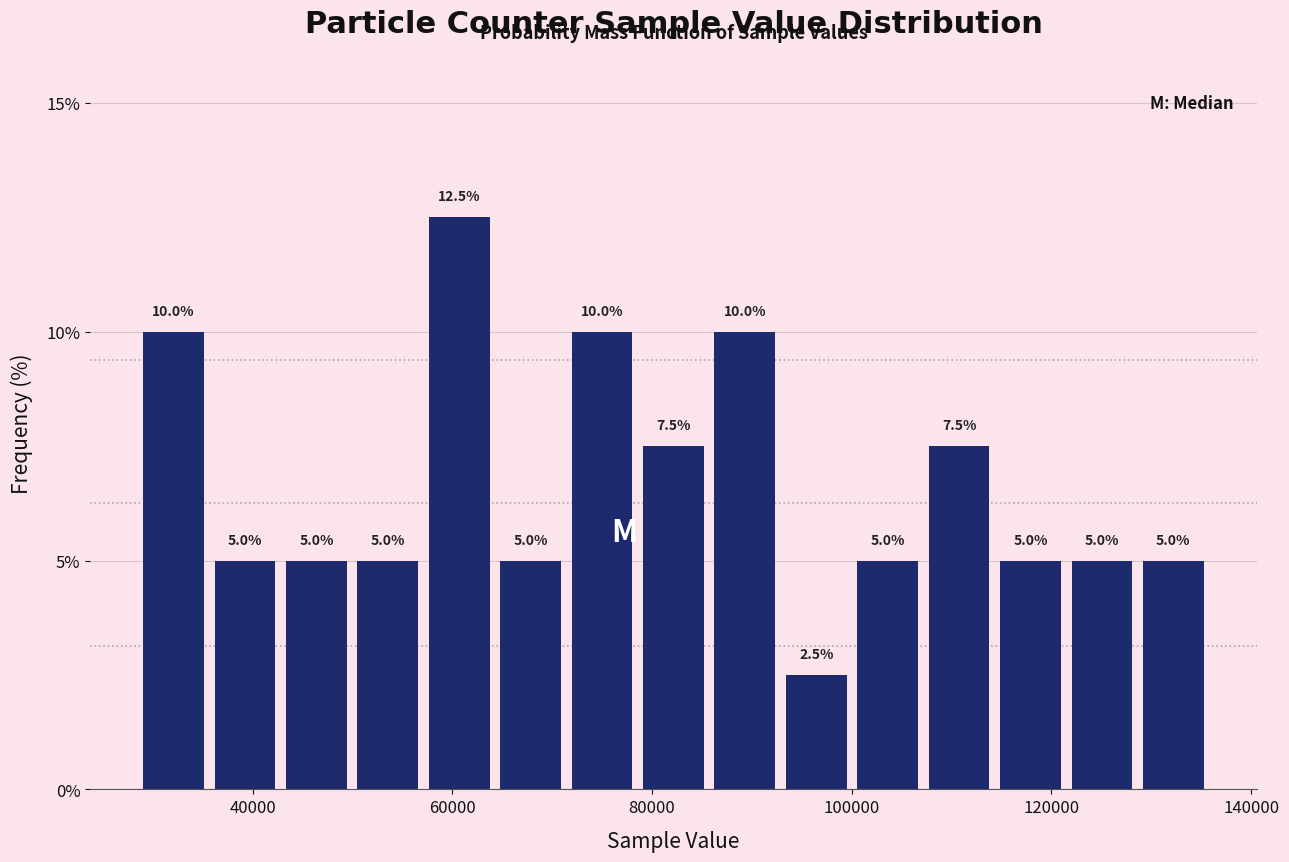

Read against the x-axis, roughly where is the centre of the tallest bar?

60000